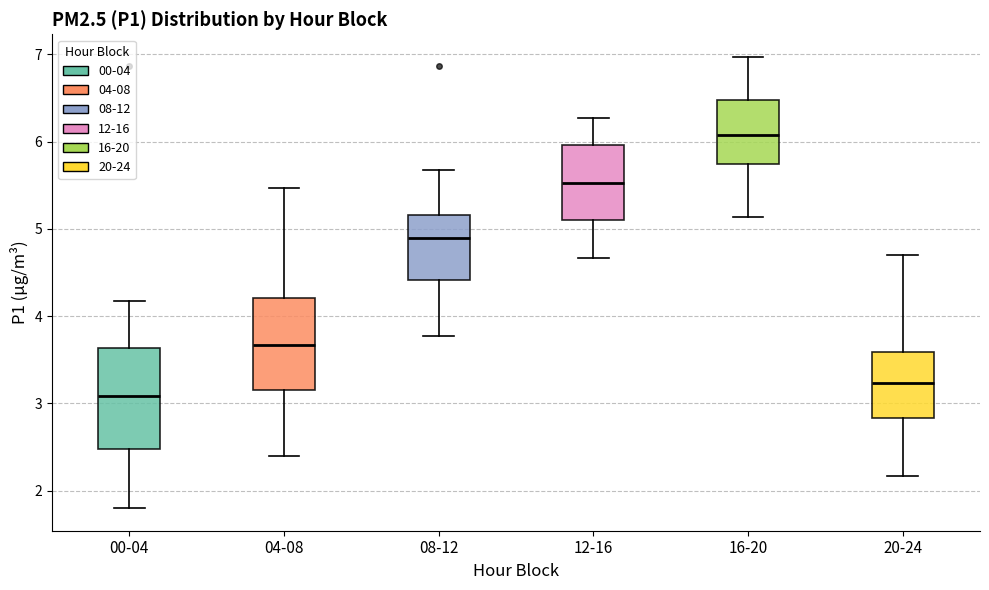

Where is the lower edge of the box for 00-04 on the y-axis? The values are not printed on the chart, so give them approximately, as read against the axis.

2.5